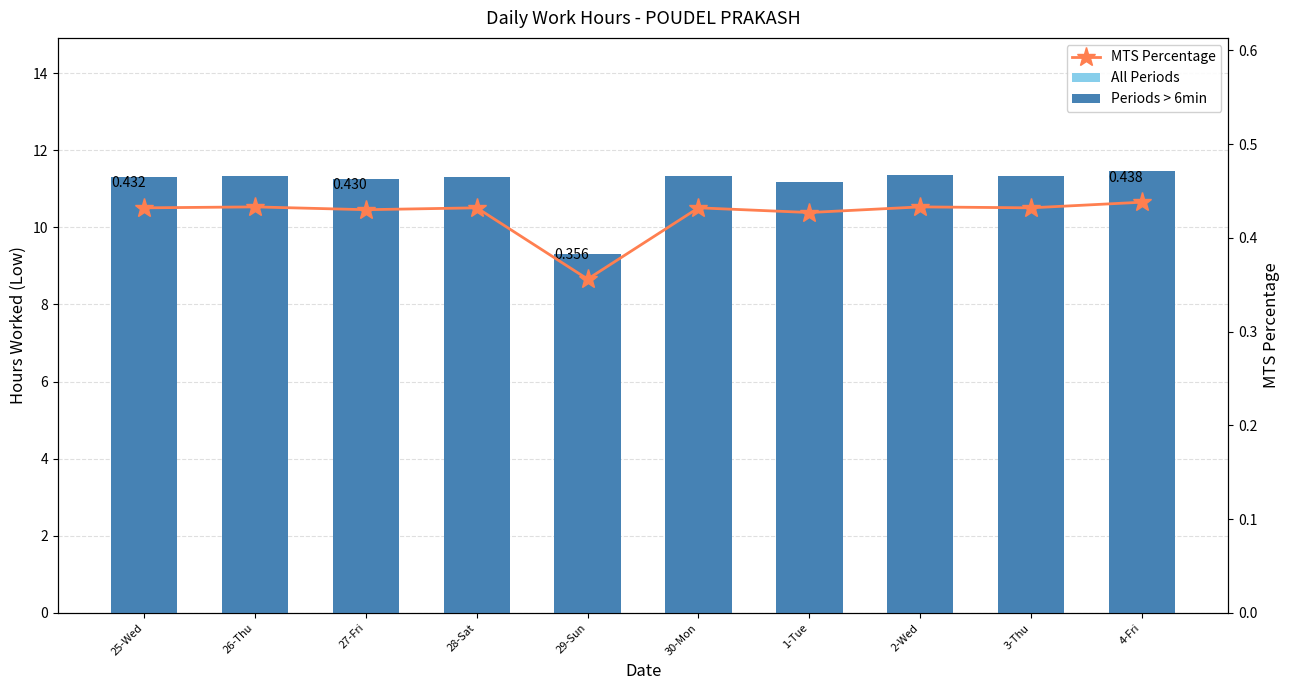

At how many categories does at least one series exceed 10?

9